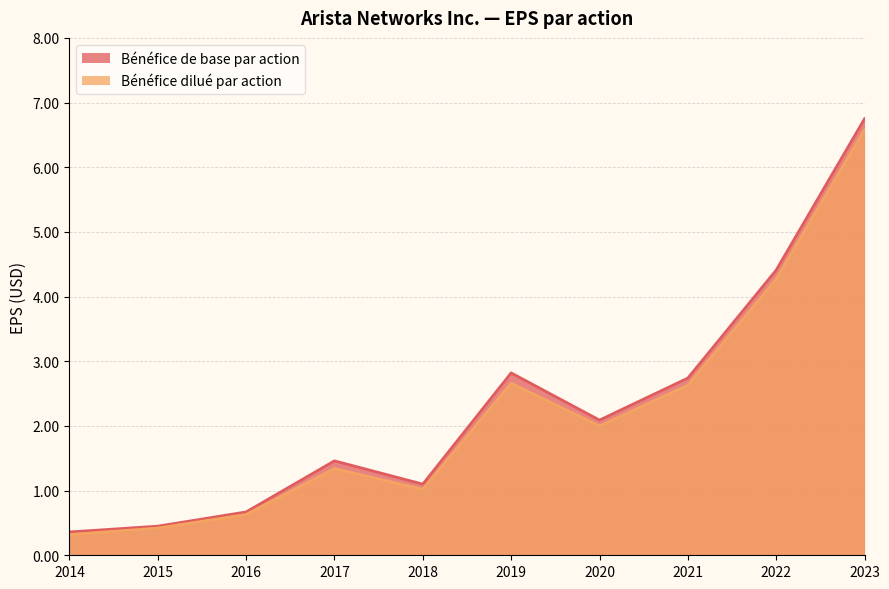

Which series changed the most between 2017 and 2021?

Bénéfice dilué par action